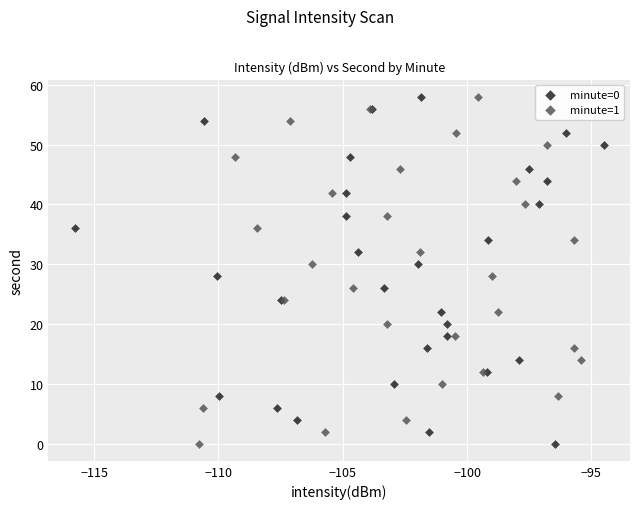

What are all the series names shown in the legend?

minute=0, minute=1